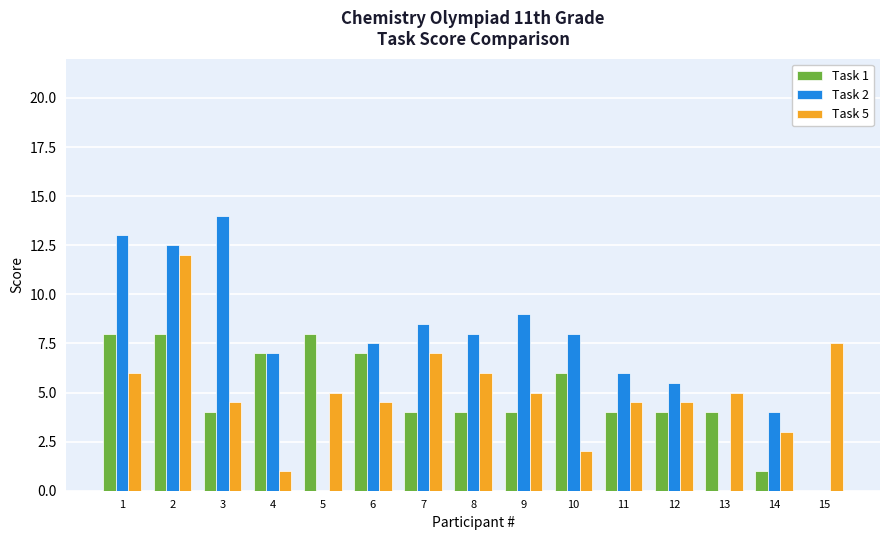

Reading left to right, list all the values displayed in this chart.

Task 1: 8.0	8.0	4.0	7.0	8.0	7.0	4.0	4.0	4.0	6.0	4.0	4.0	4.0	1.0	0.0
Task 2: 13.0	12.5	14.0	7.0	0.0	7.5	8.5	8.0	9.0	8.0	6.0	5.5	0.0	4.0	0.0
Task 5: 6.0	12.0	4.5	1.0	5.0	4.5	7.0	6.0	5.0	2.0	4.5	4.5	5.0	3.0	7.5